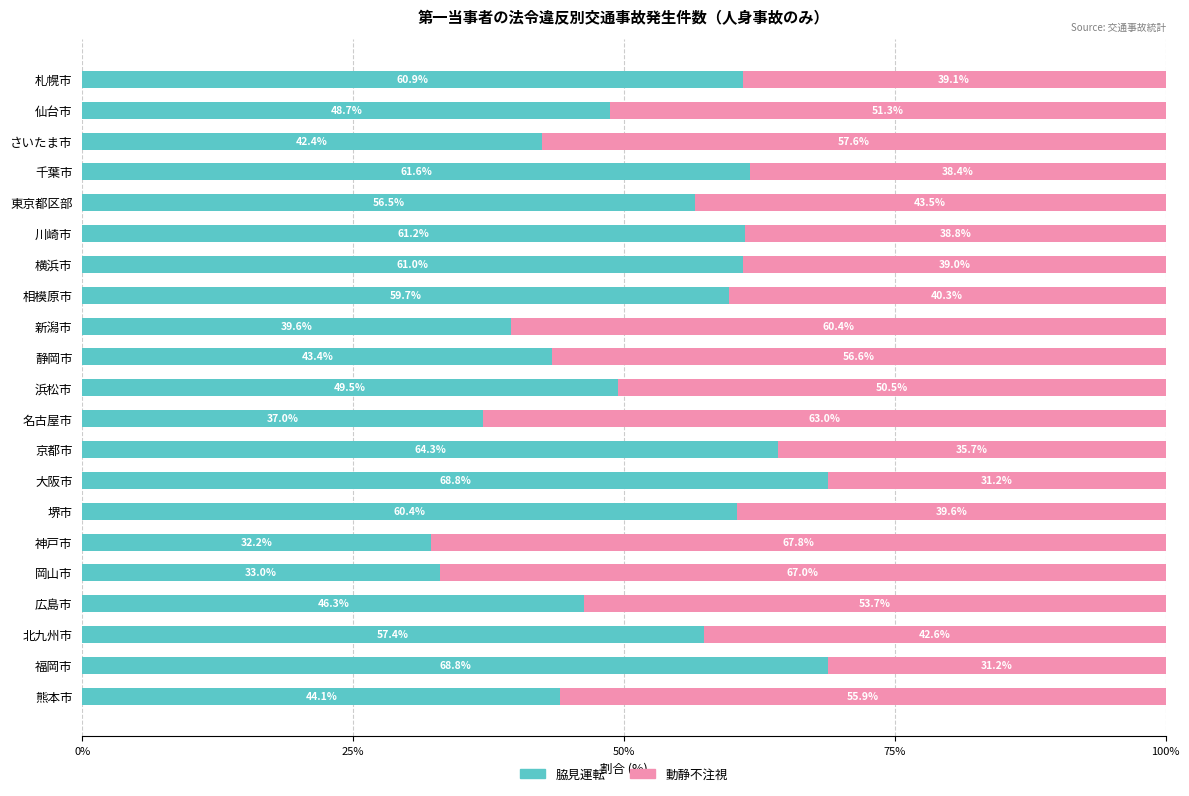

The value of 脇見運転 at 千葉市 is 96.2. True or false?

False